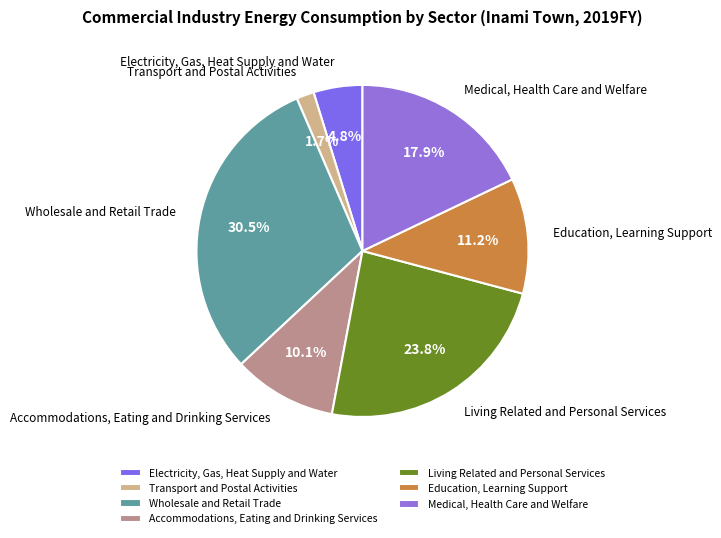

Does Transport and Postal Activities represent more than half of the total?

No